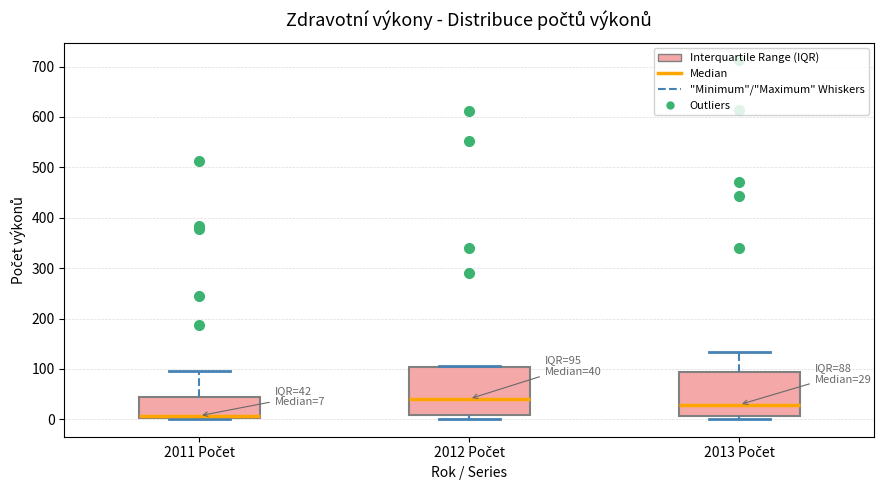

Which box has the highest median line?

2012 Počet